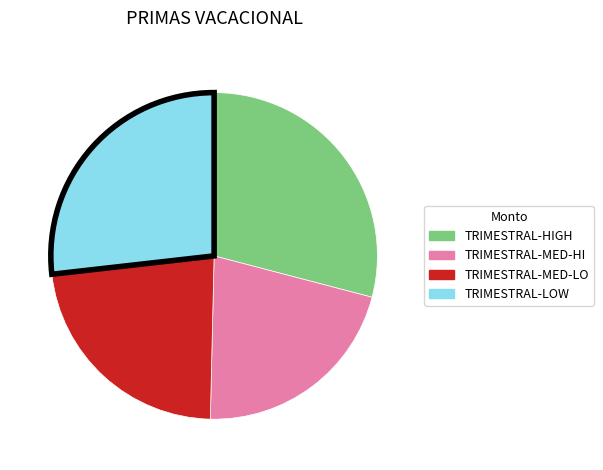

Do TRIMESTRAL-MED-HI and TRIMESTRAL-MED-LO together represent more than half of the pie?

No